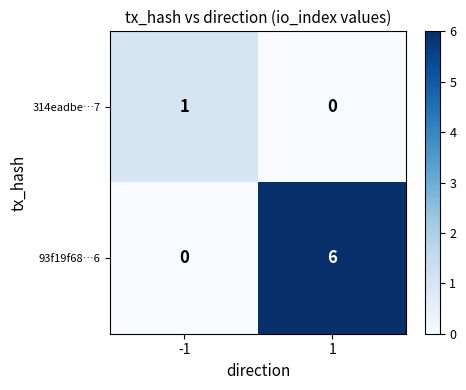

What is the maximum value shown in the chart?

6